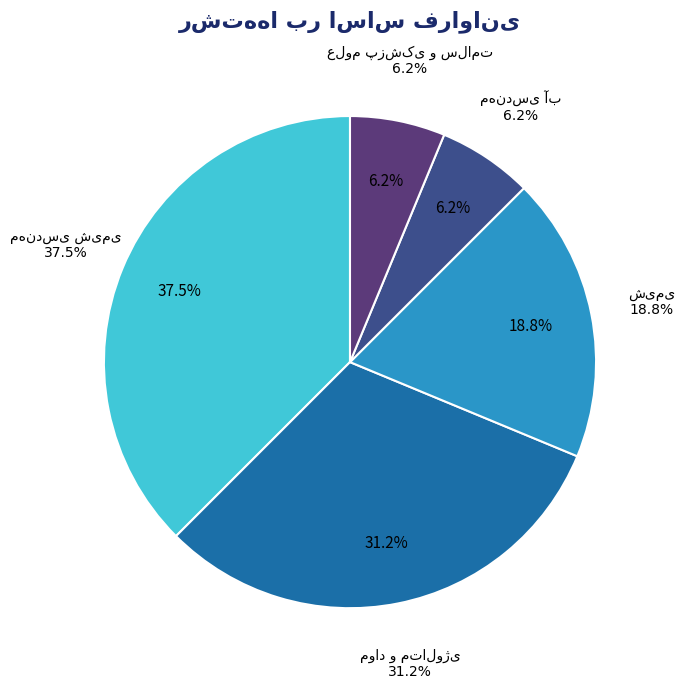

To the nearest percent, what is the average slice percentage?

20%